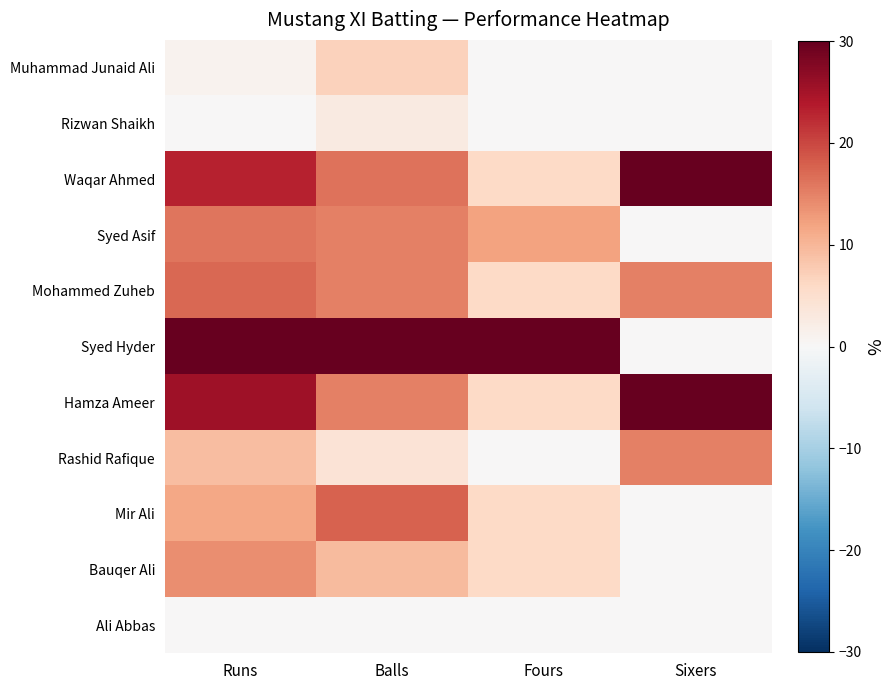

Reading left to right, extract all data points from this chart.

Muhammad Junaid Ali: Runs=1.2	Balls=6.8	Fours=0.0	Sixers=0.0
Rizwan Shaikh: Runs=0.0	Balls=2.7	Fours=0.0	Sixers=0.0
Waqar Ahmed: Runs=23.1	Balls=16.4	Fours=6.0	Sixers=30.0
Syed Asif: Runs=16.2	Balls=15.0	Fours=12.0	Sixers=0.0
Mohammed Zuheb: Runs=17.3	Balls=15.0	Fours=6.0	Sixers=15.0
Syed Hyder: Runs=30.0	Balls=30.0	Fours=30.0	Sixers=0.0
Hamza Ameer: Runs=25.4	Balls=15.0	Fours=6.0	Sixers=30.0
Rashid Rafique: Runs=9.2	Balls=4.1	Fours=0.0	Sixers=15.0
Mir Ali: Runs=11.5	Balls=17.7	Fours=6.0	Sixers=0.0
Bauqer Ali: Runs=13.8	Balls=9.5	Fours=6.0	Sixers=0.0
Ali Abbas: Runs=0.0	Balls=0.0	Fours=0.0	Sixers=0.0